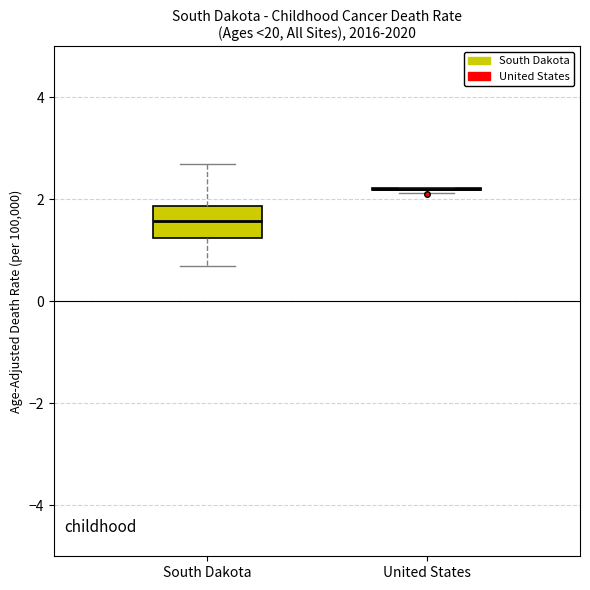

Reading left to right, transcribe this box plot: for each box, give where its median line is, the range the box spans, and where its two whiskers end, as read against the y-axis. The values are not printed on the chart, so give them approximately, as read against the axis.

South Dakota: median 1.6, box 1.2 to 1.8, whiskers 0.8 to 2.6
United States: box collapsed to a line at 2.2, whiskers 2.2 to 2.2